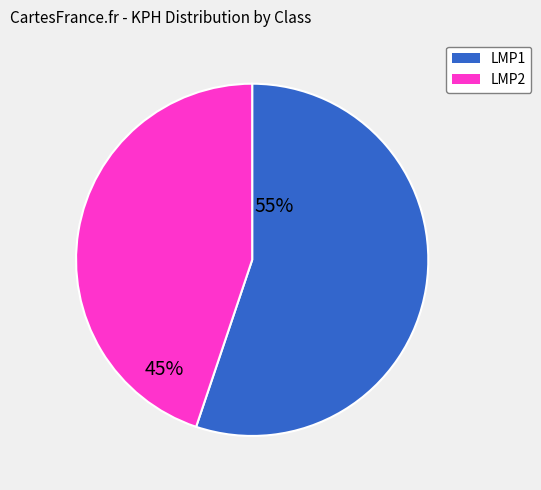

Count the number of slices in the pie.

2